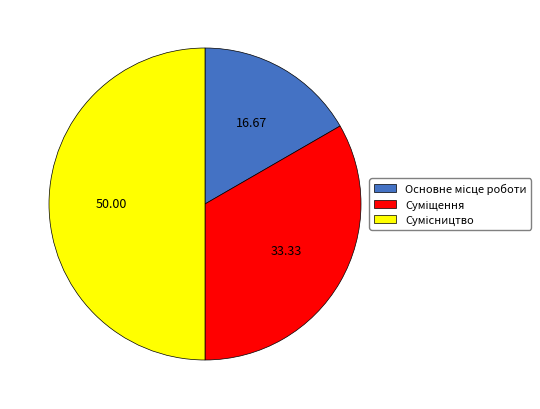

Rank the categories by value from highest to lowest.

Сумісництво, Суміщення, Основне місце роботи